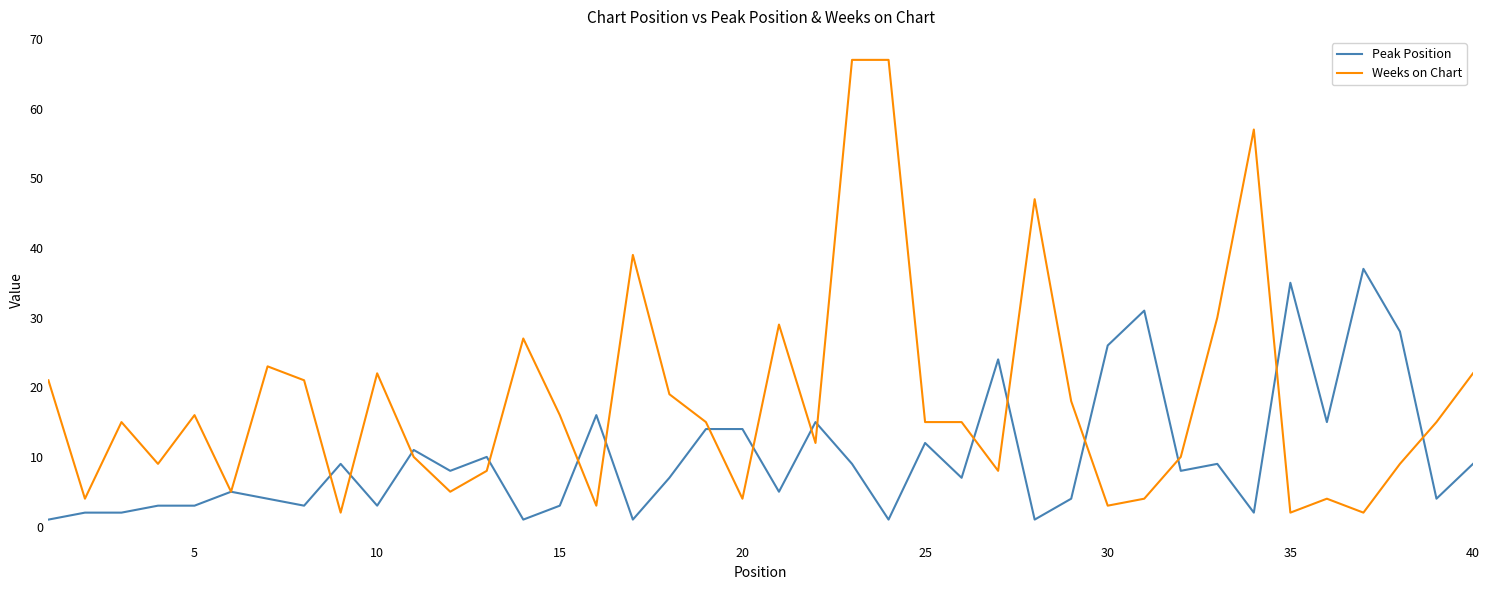

Rank the series by their maximum value, from highest to lowest.

Weeks on Chart, Peak Position